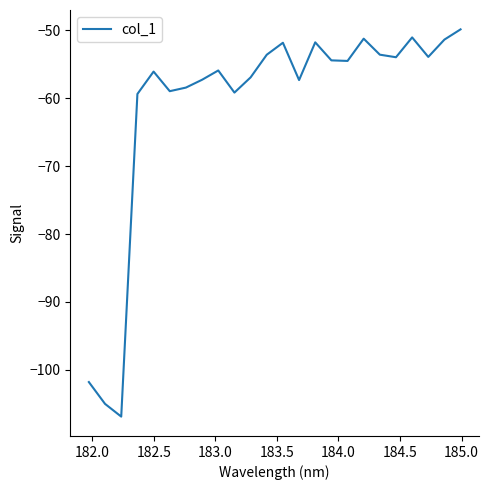

How many interior local peaks (higher than both neighbors) does the data have?

6